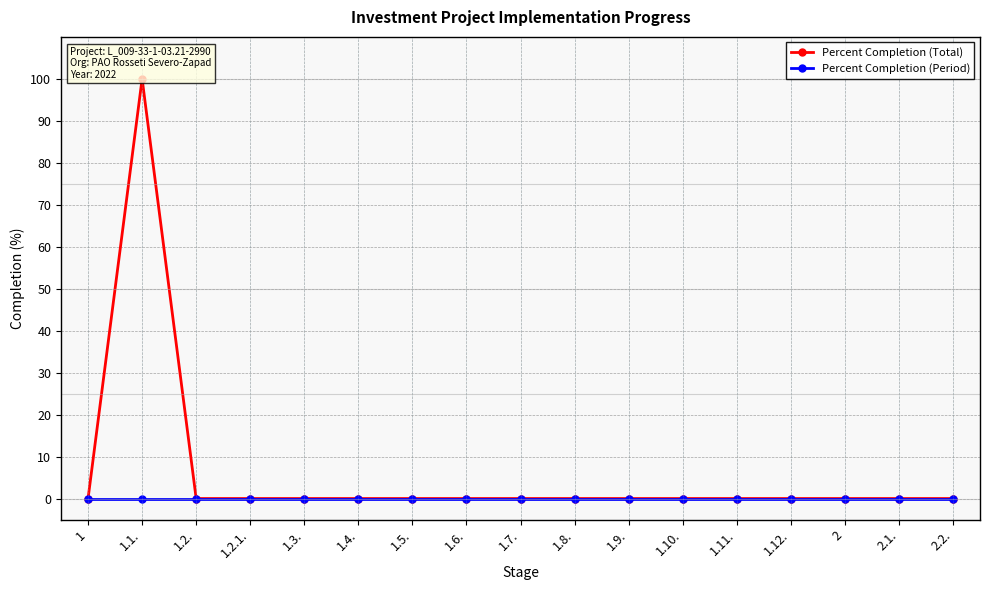

List the series in order of their peak value, lowest first.

Percent Completion (Period), Percent Completion (Total)